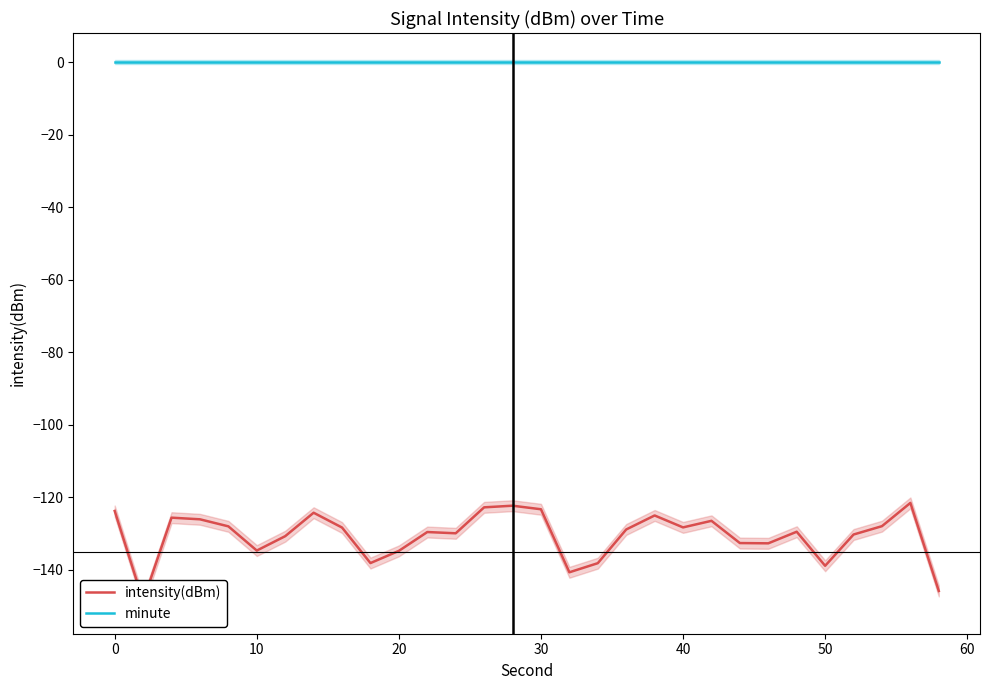

What is the maximum value for intensity(dBm)?

-121.6